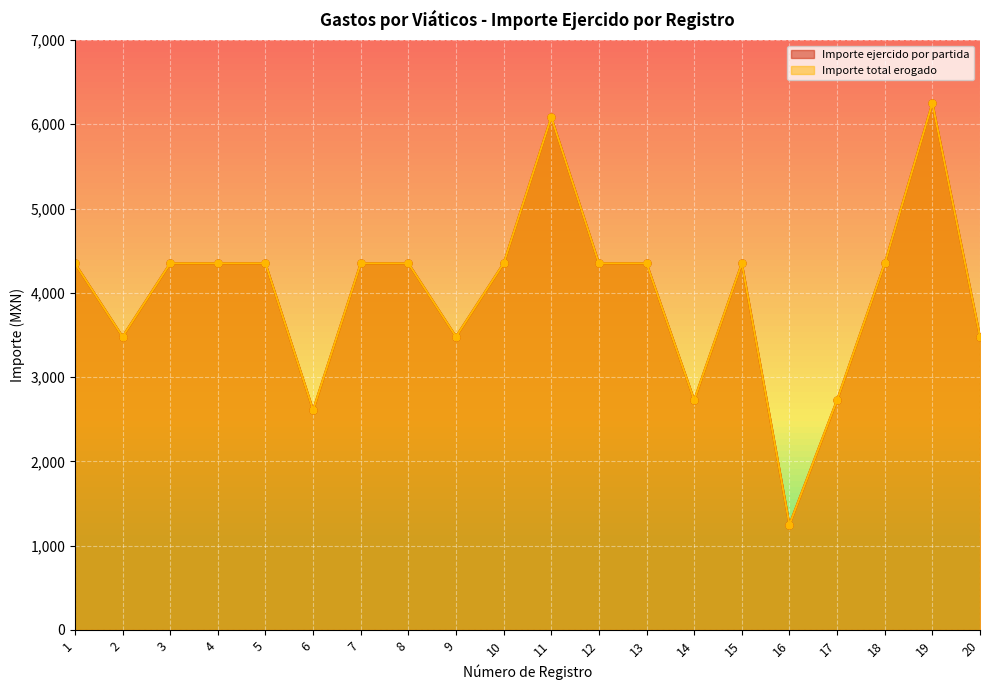

Which category has the highest value in the Importe ejercido por partida series?

19